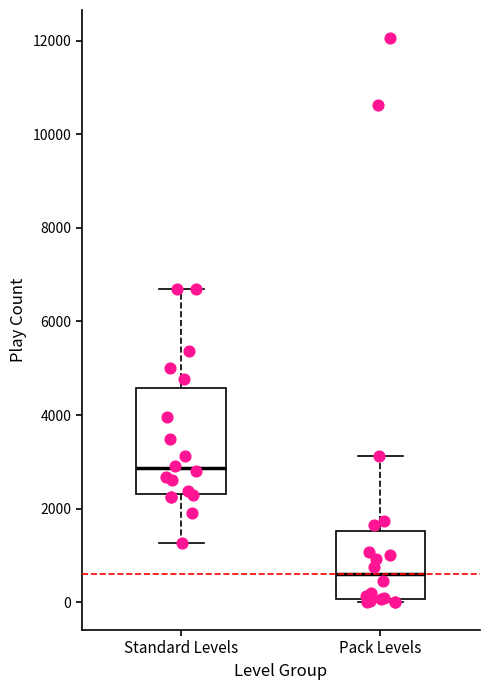

Which box is the tallest, from its lower edge to its upper edge?

Standard Levels